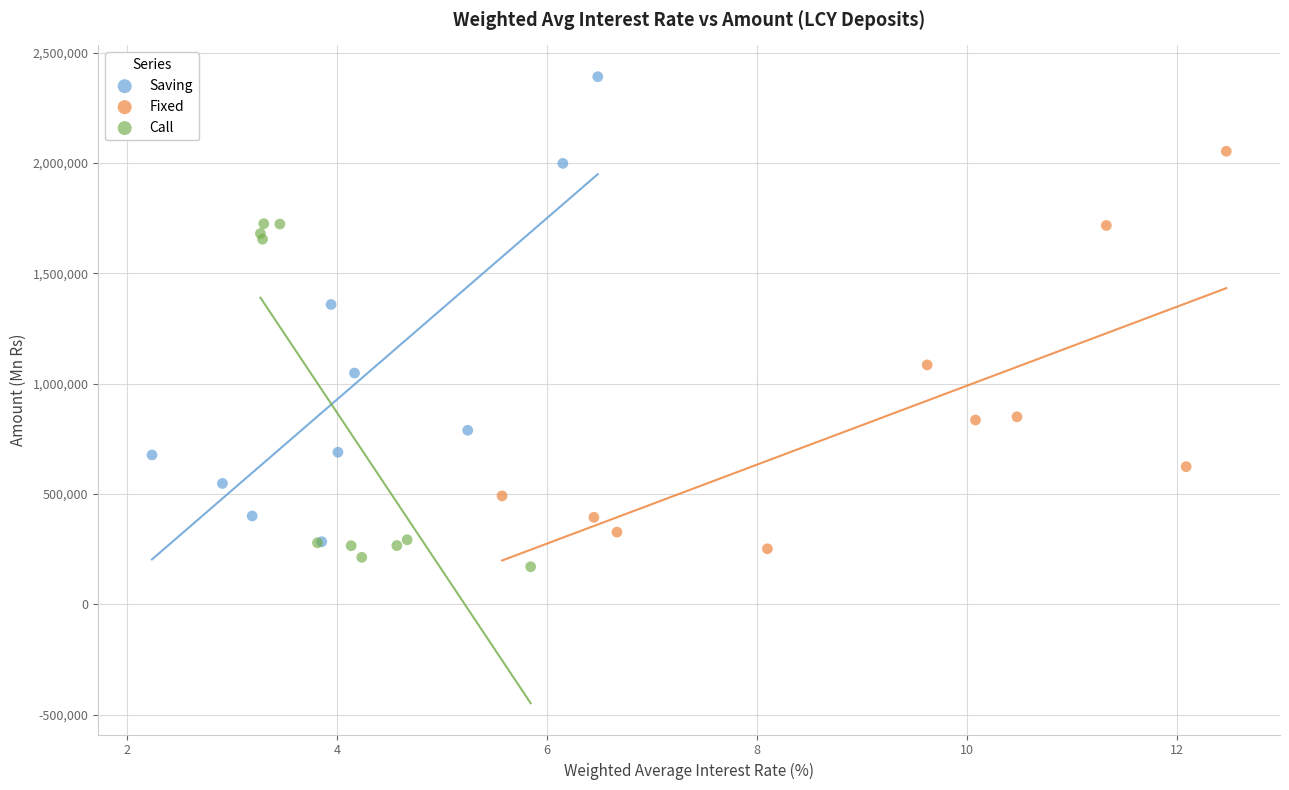

Which series contains the highest Y value?

Saving